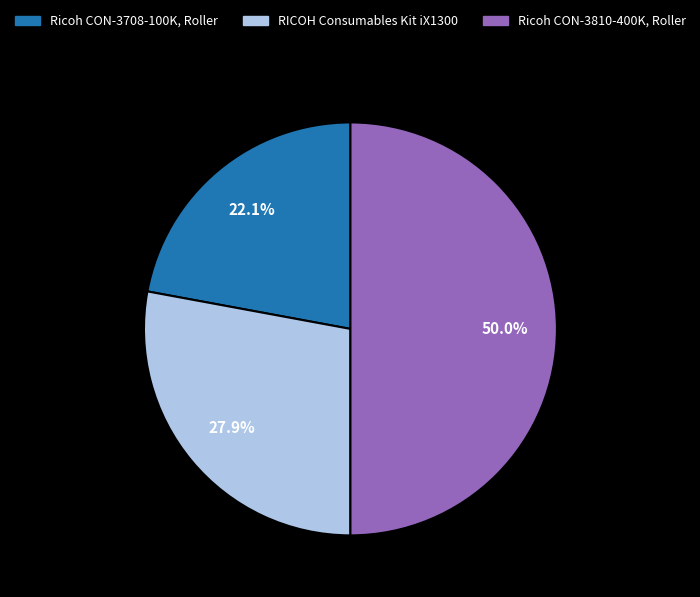

What percentage is NOT represented by Ricoh CON-3708-100K, Roller?

77.9%